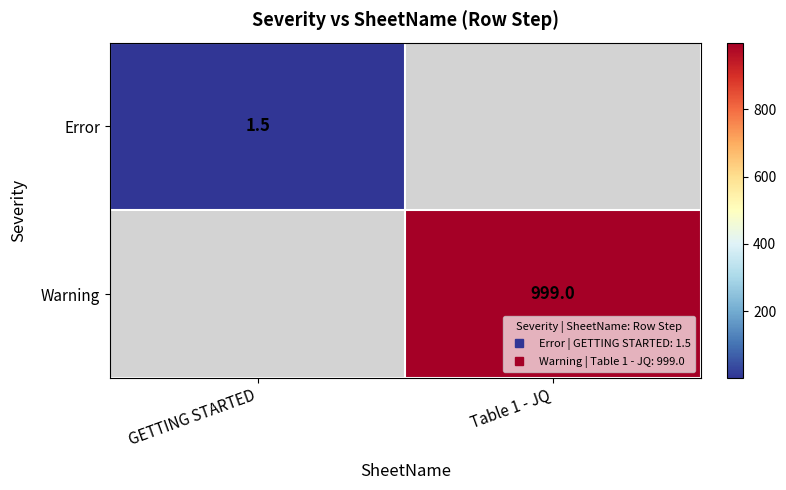

List the labels in order of Warning value, smallest first.

GETTING STARTED, Table 1 - JQ